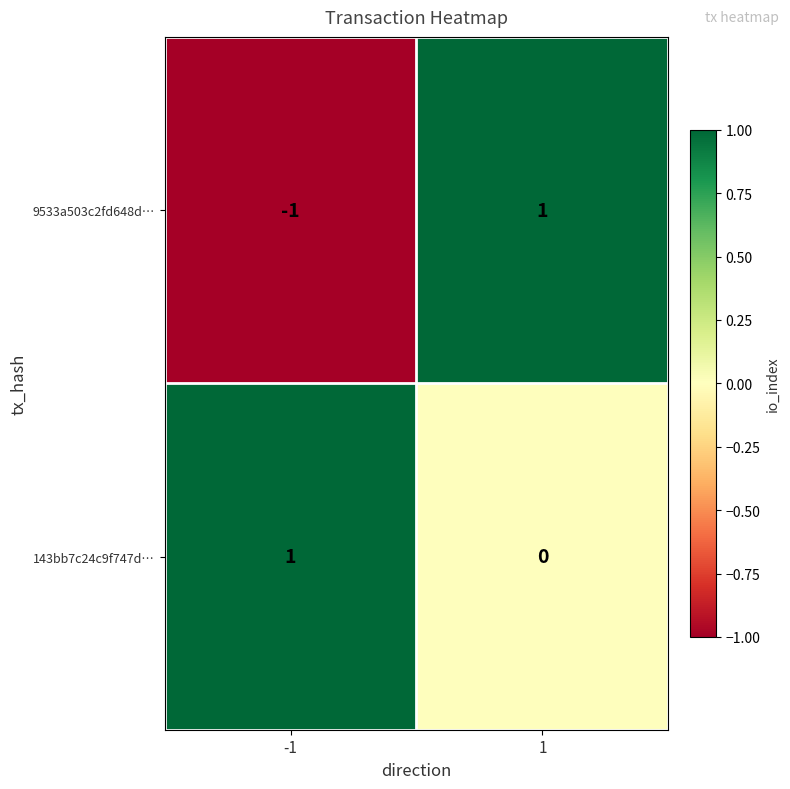

List the series in order of their overall mean, highest first.

143bb7c24c9f747d…, 9533a503c2fd648d…